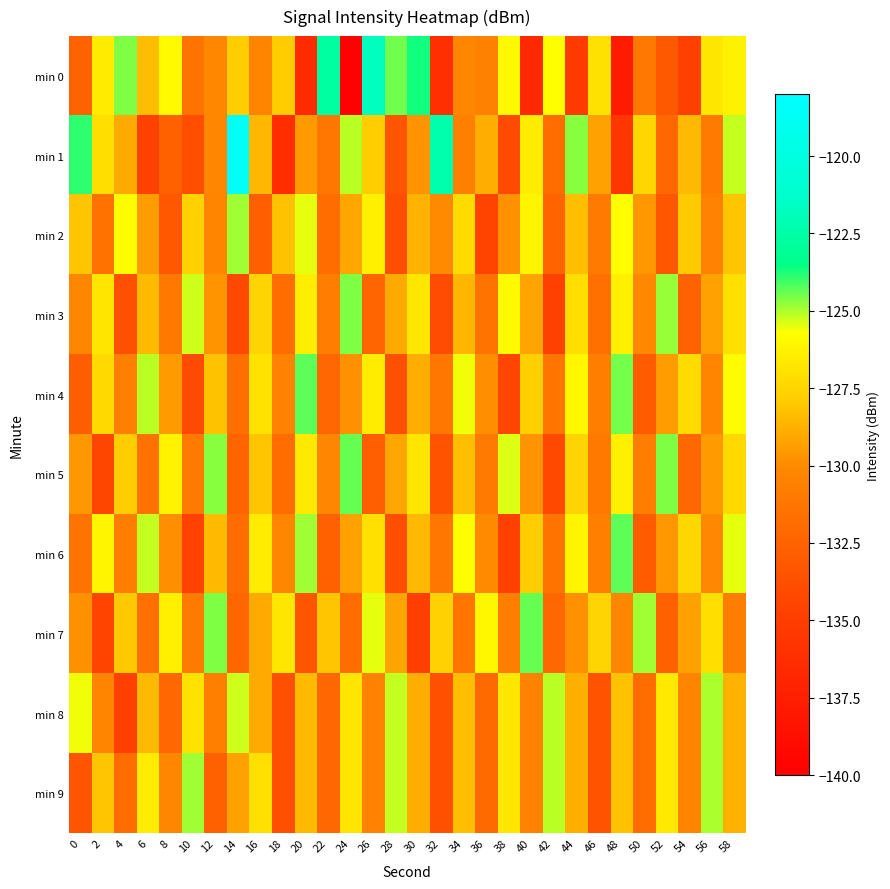

Which series changed the most between 0 and 40?

min 7